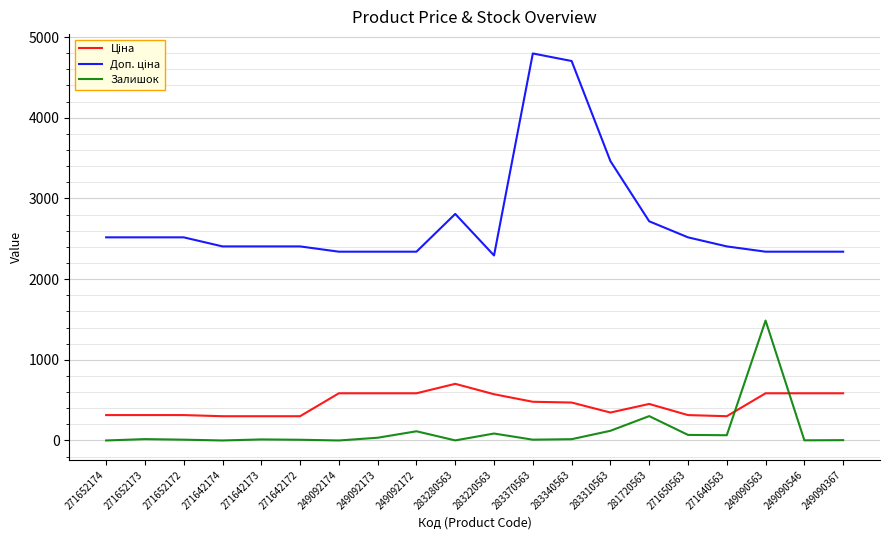

At which label does Залишок reach its peak?

249090563